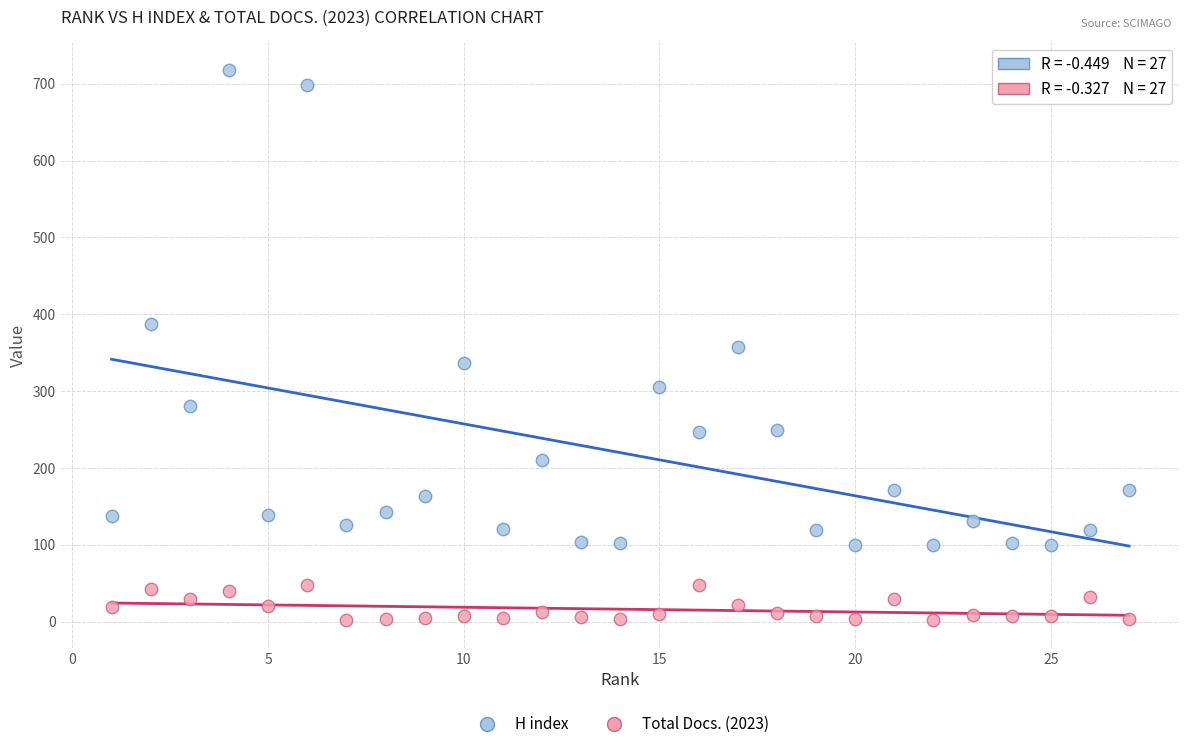

What are all the series names shown in the legend?

H index, Total Docs. (2023)